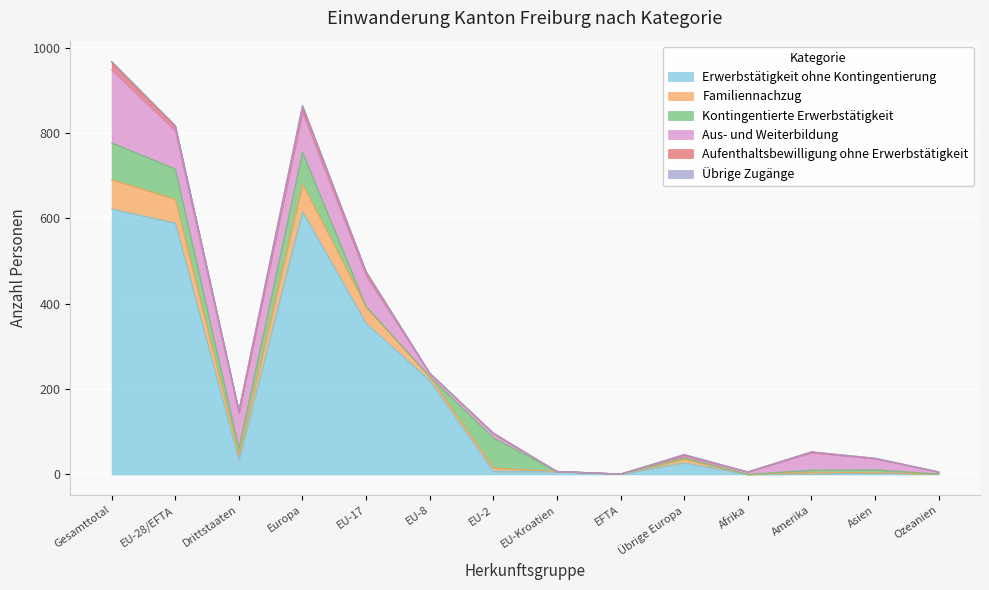

How many intersections are there between Übrige Zugänge and Aufenthaltsbewilligung ohne Erwerbstätigkeit?

2